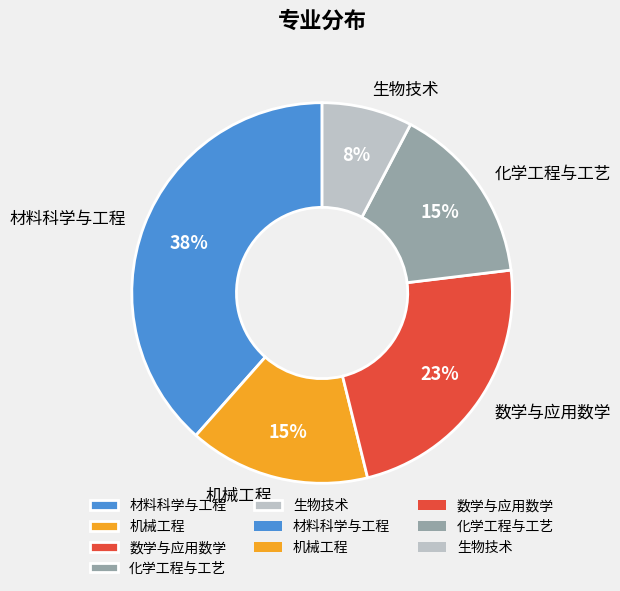

Combined, do 机械工程 and 生物技术 account for over 50%?

No